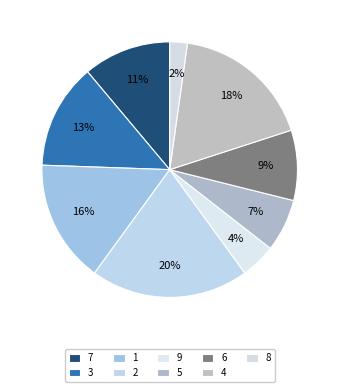

Count the number of slices in the pie.

9